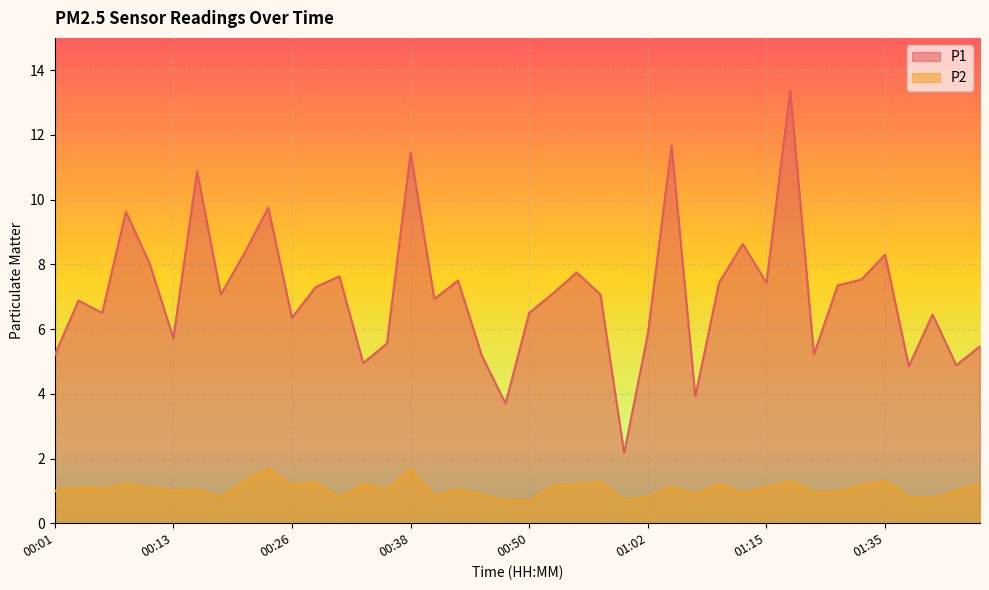

What is the approximate value of P1 at 00:53?

7.1